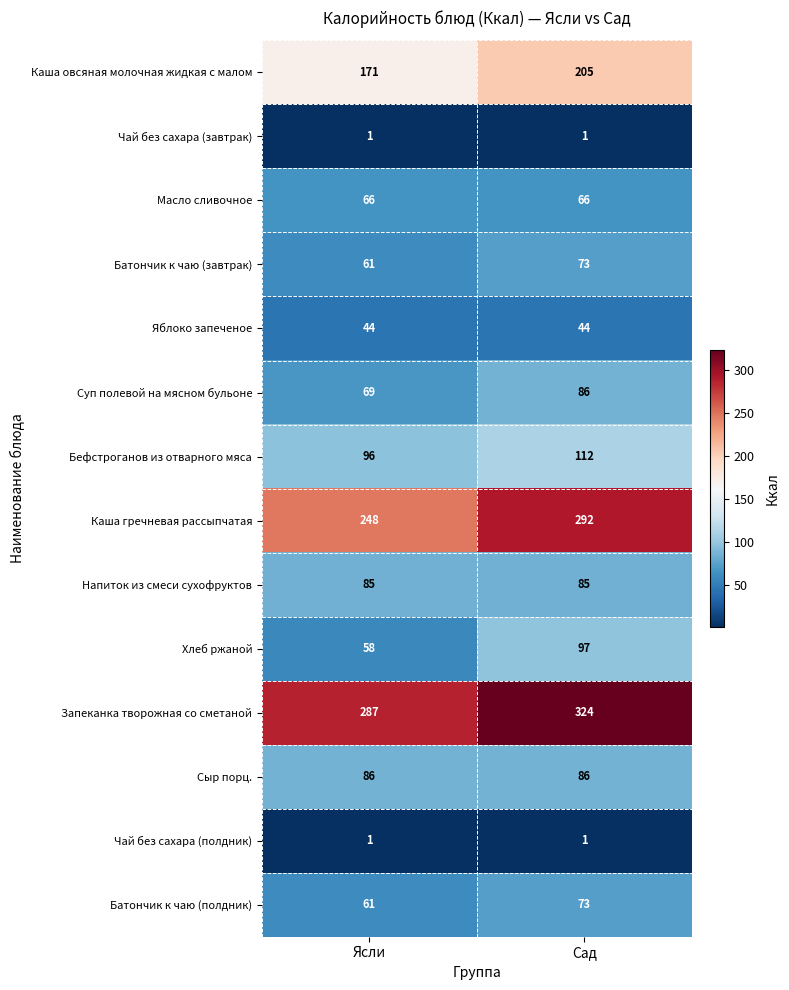

Which series has the largest total across all categories?

Запеканка творожная со сметаной